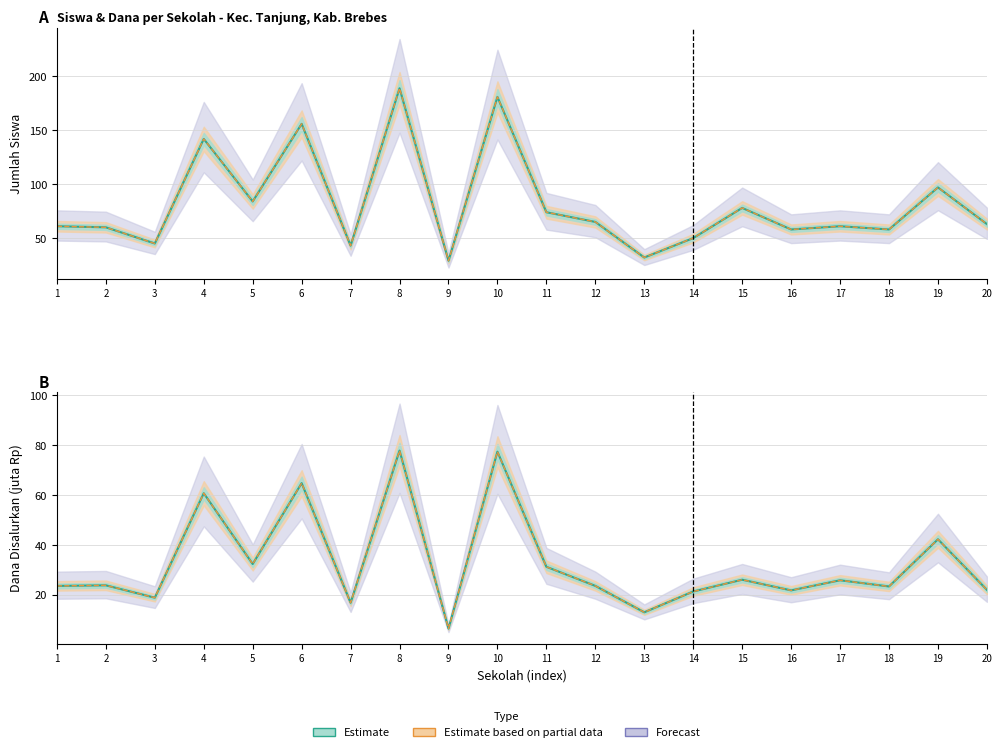

At which label does Siswa Disalurkan first exceed 63?

4